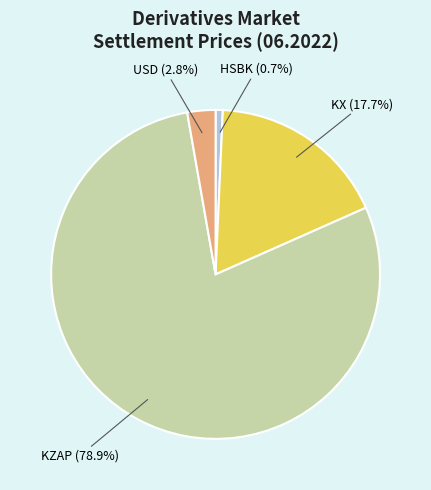

To the nearest percent, what is the difference between the KX and KZAP slice percentages?

61%